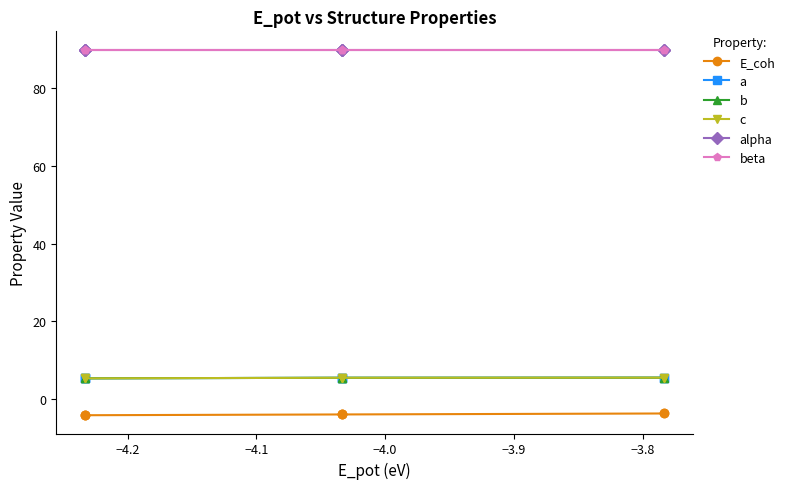

What is the highest value of the c series?

5.4